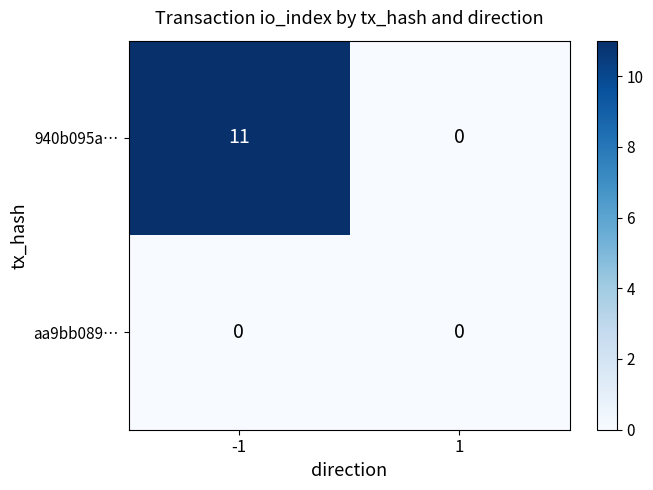

What is the difference between the maximum and minimum values in the 940b095a… series?

11